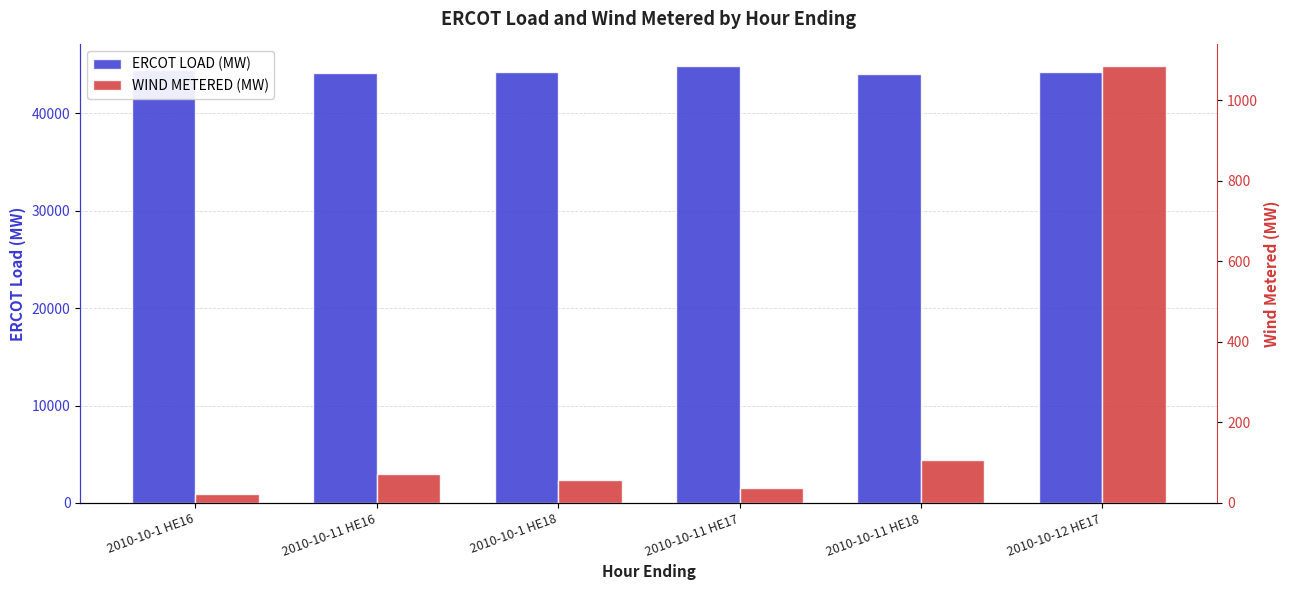

What is the sum of the WIND METERED (MW) values at 2010-10-12 HE17 and 2010-10-1 HE16?

1106.7